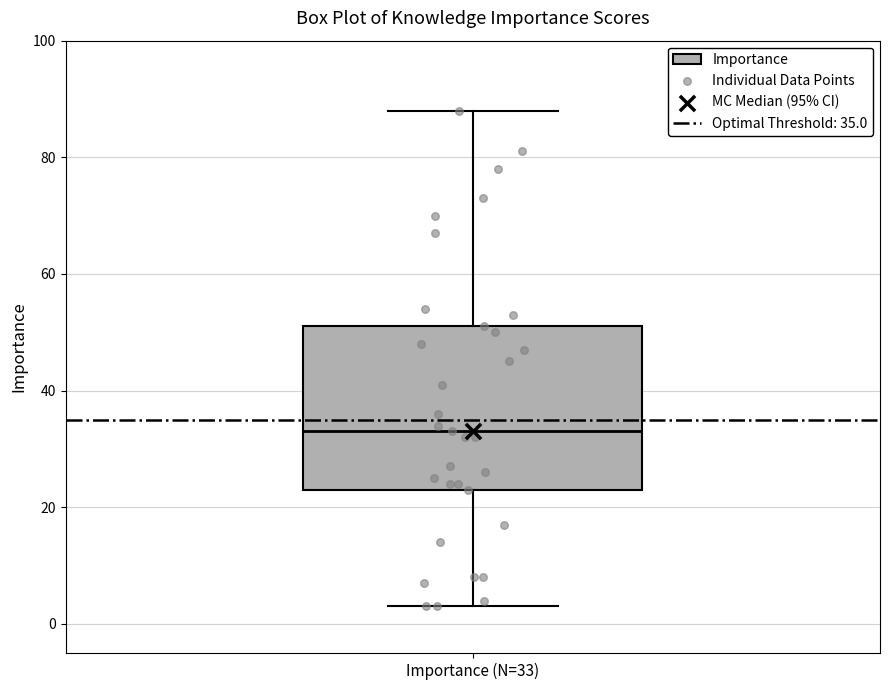

Where is the lower edge of the box for Importance (N=33) on the y-axis? The values are not printed on the chart, so give them approximately, as read against the axis.

24